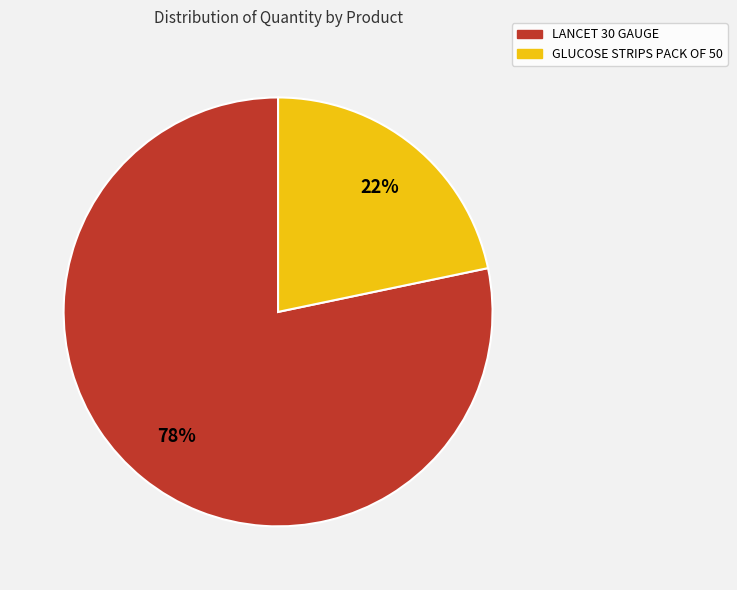

To the nearest percent, what is the combined percentage of GLUCOSE STRIPS PACK OF 50 and LANCET 30 GAUGE?

100%